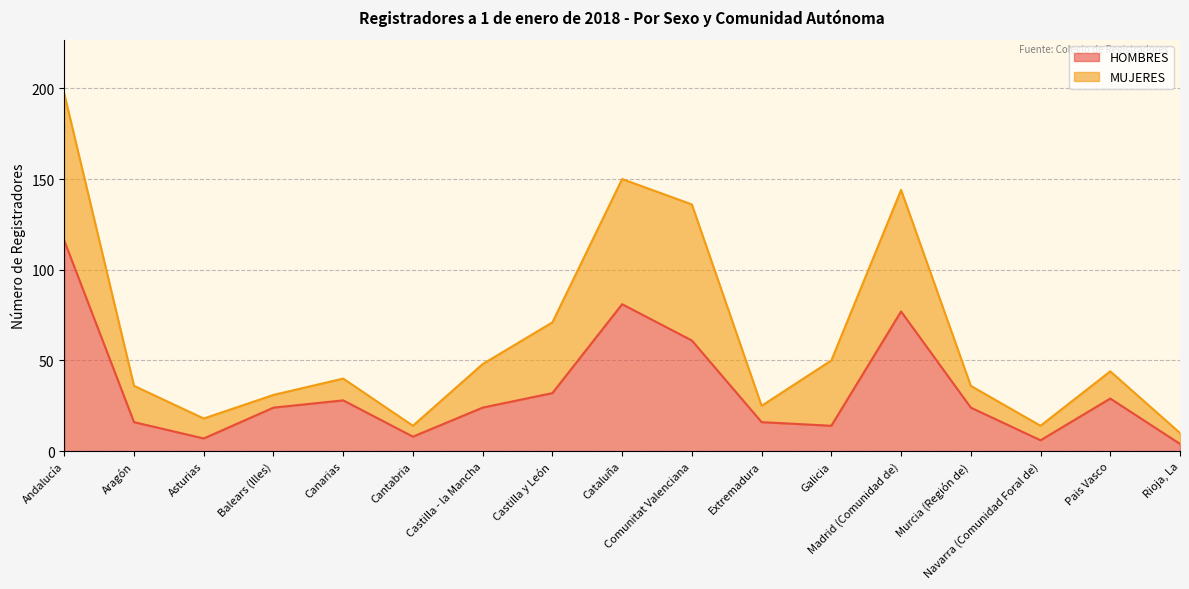

The value of HOMBRES at Cataluña is 81. True or false?

True